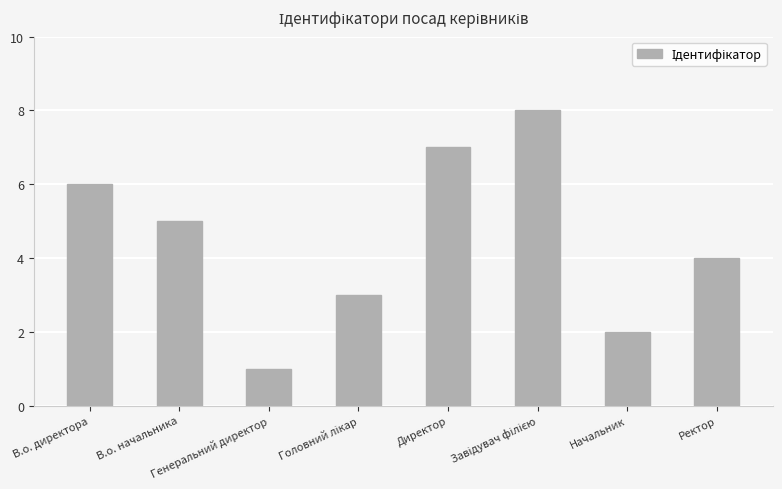

What is the sum of all values?

36